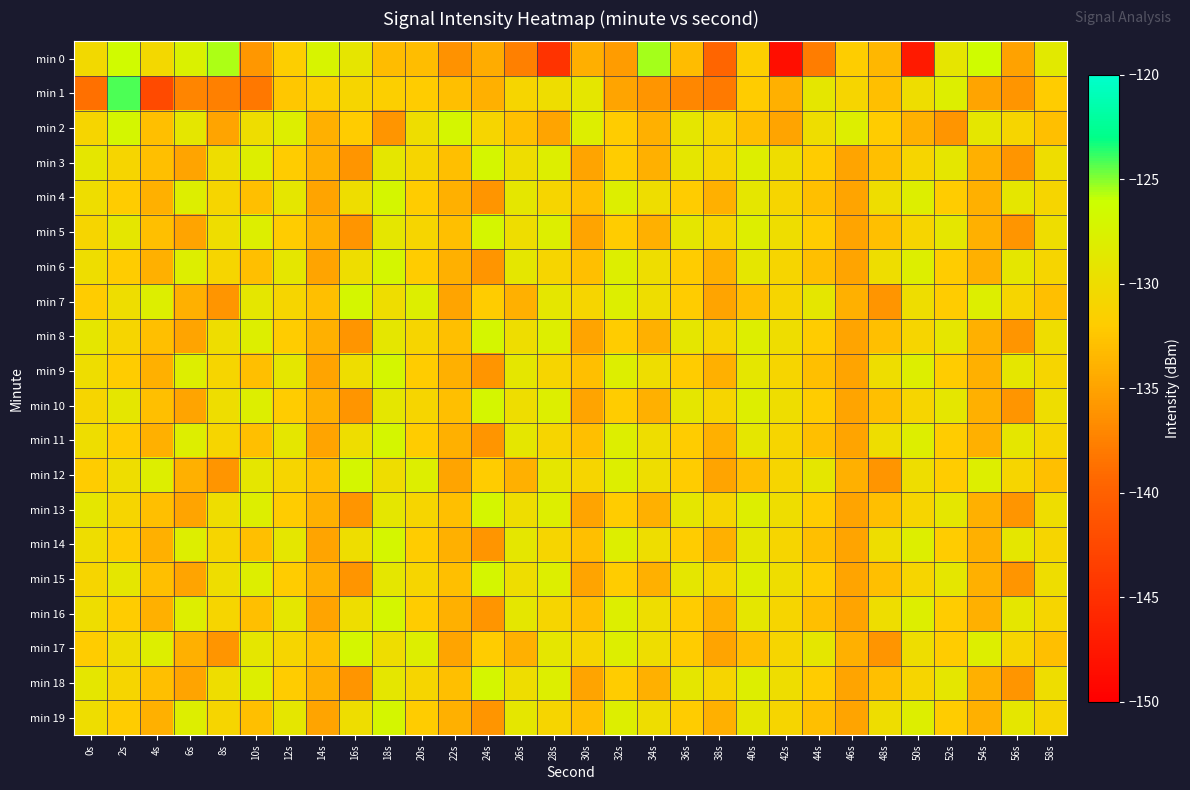

At which category does the chart reach its minimum across all series?

42s